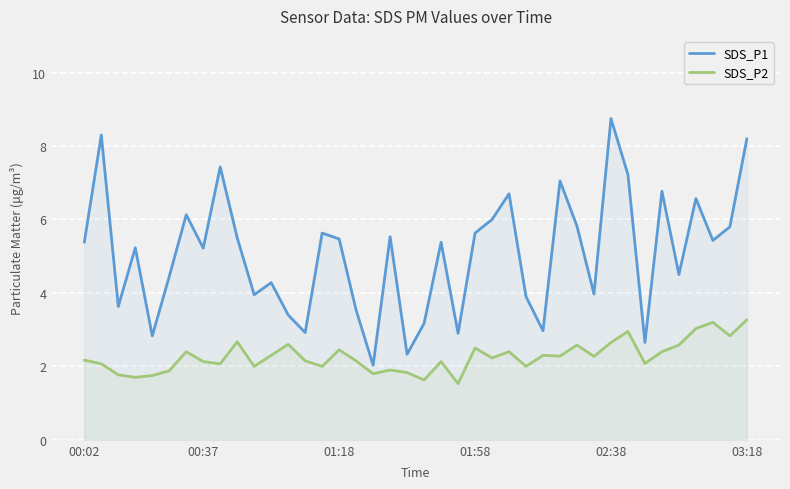

How many data points does each series have?

40